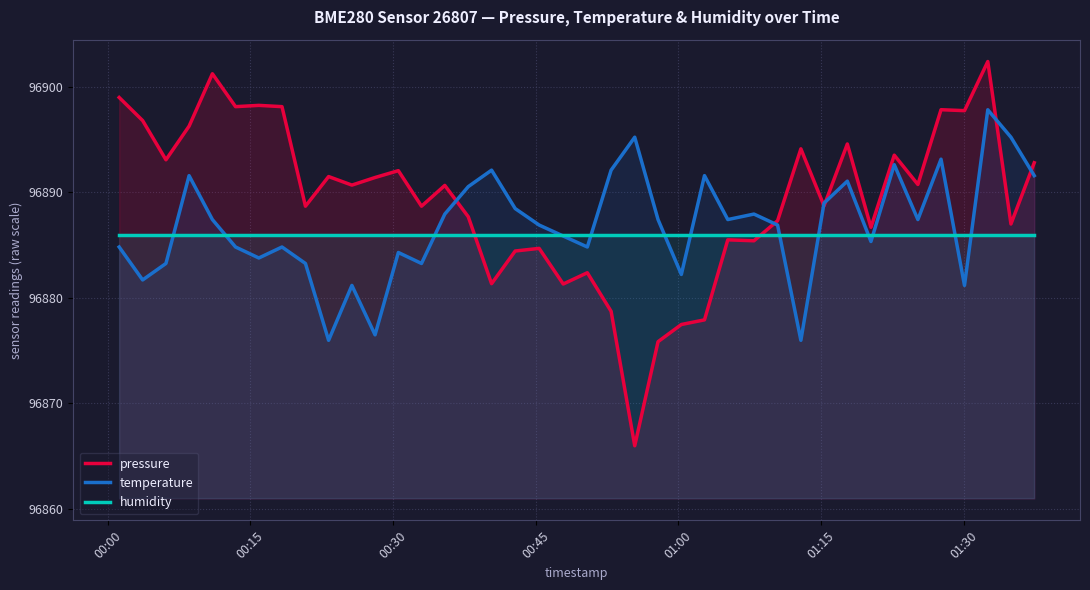

What are all the series names shown in the legend?

pressure, temperature, humidity